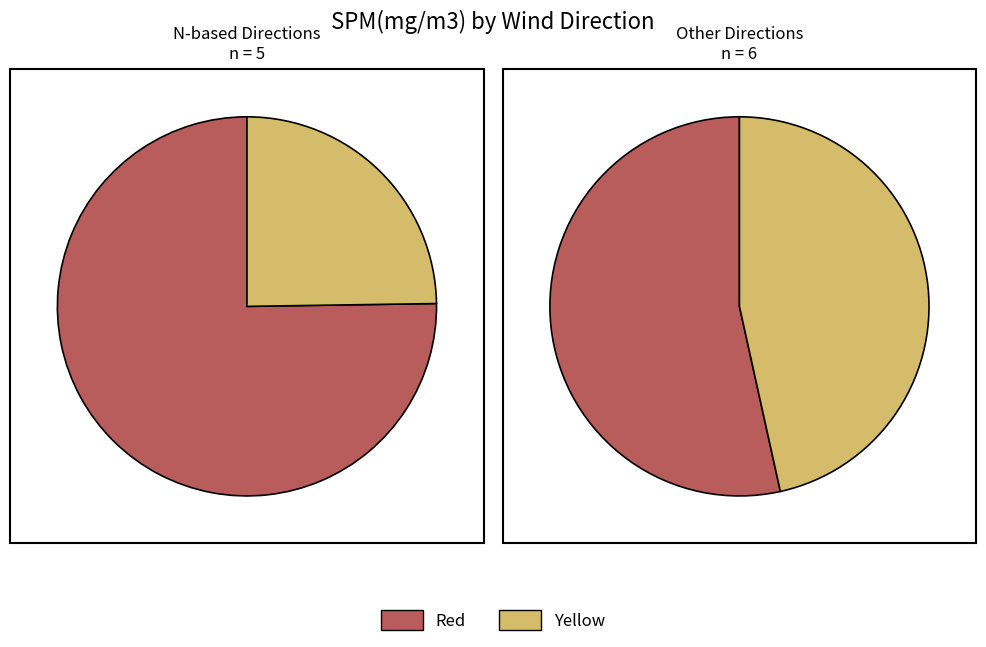

True or false: N accounts for 3% of the total.

False